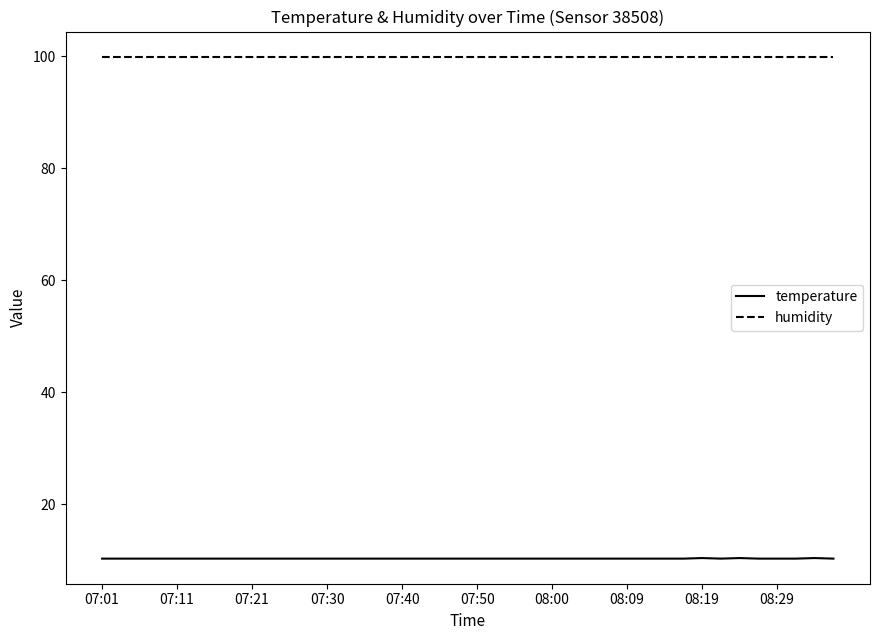

What is the minimum value shown in the chart?

10.3